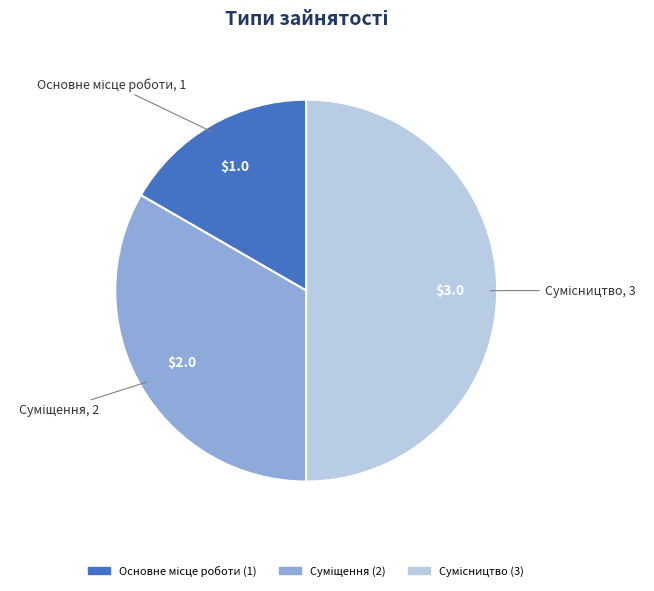

How many slices are in this pie chart?

3